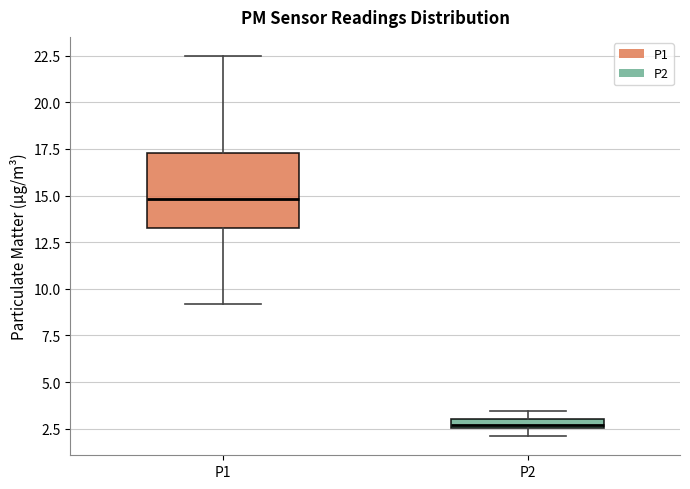

Which box has the lowest median line?

P2